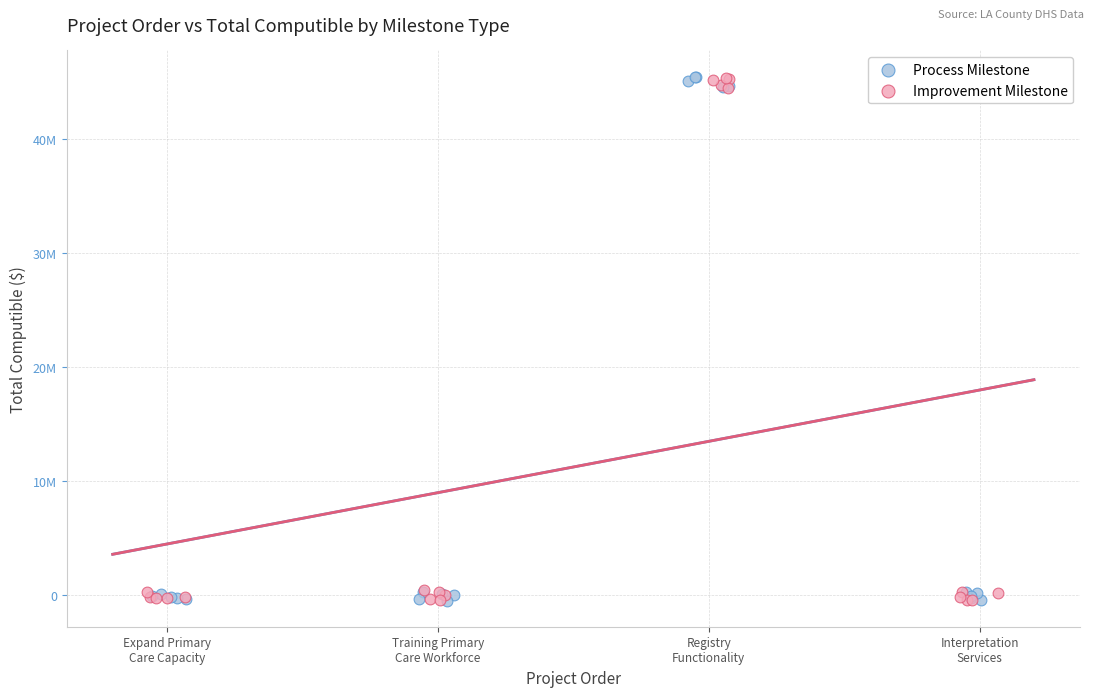

What are all the series names shown in the legend?

Process Milestone, Improvement Milestone